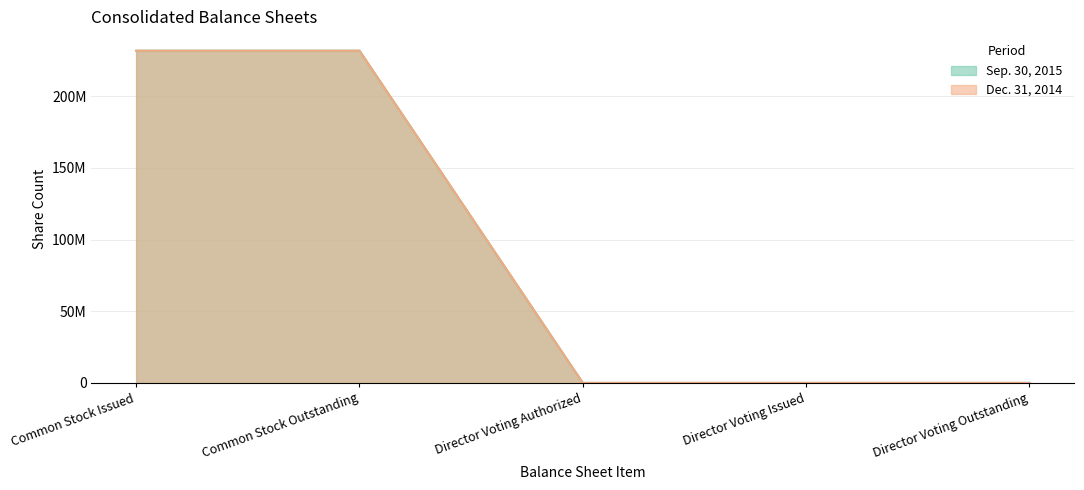

Reading left to right, extract all data points from this chart.

Sep. 30, 2015: 231700000	231700000	1	1	1
Dec. 31, 2014: 231700000	231700000	1	1	1